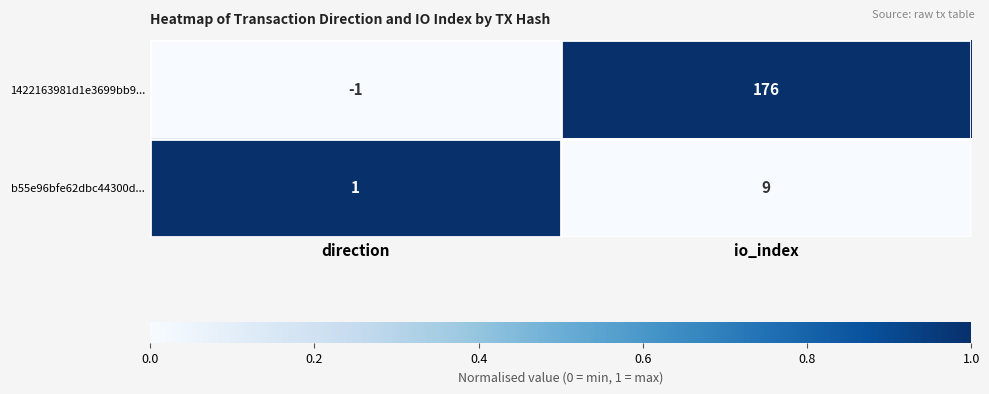

At which category does the chart reach its peak across all series?

io_index